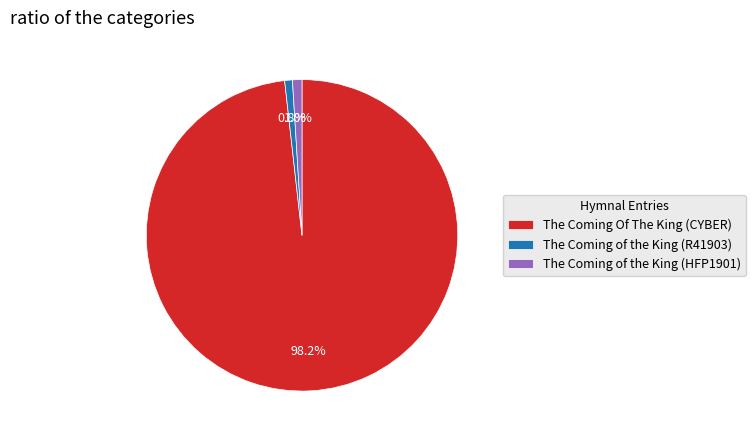

What is the largest slice in the pie chart?

The Coming Of The King (CYBER)